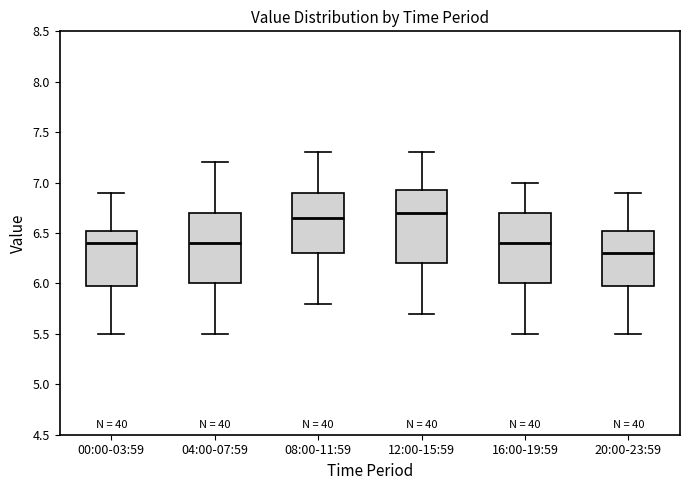

Reading left to right, transcribe this box plot: for each box, give where its median line is, the range the box spans, and where its two whiskers end, as read against the y-axis. The values are not printed on the chart, so give them approximately, as read against the axis.

00:00-03:59: median 6.40, box 6.00 to 6.55, whiskers 5.50 to 6.90
04:00-07:59: median 6.40, box 6.00 to 6.70, whiskers 5.50 to 7.20
08:00-11:59: median 6.65, box 6.30 to 6.90, whiskers 5.80 to 7.30
12:00-15:59: median 6.70, box 6.20 to 6.95, whiskers 5.70 to 7.30
16:00-19:59: median 6.40, box 6.00 to 6.70, whiskers 5.50 to 7.00
20:00-23:59: median 6.30, box 6.00 to 6.55, whiskers 5.50 to 6.90